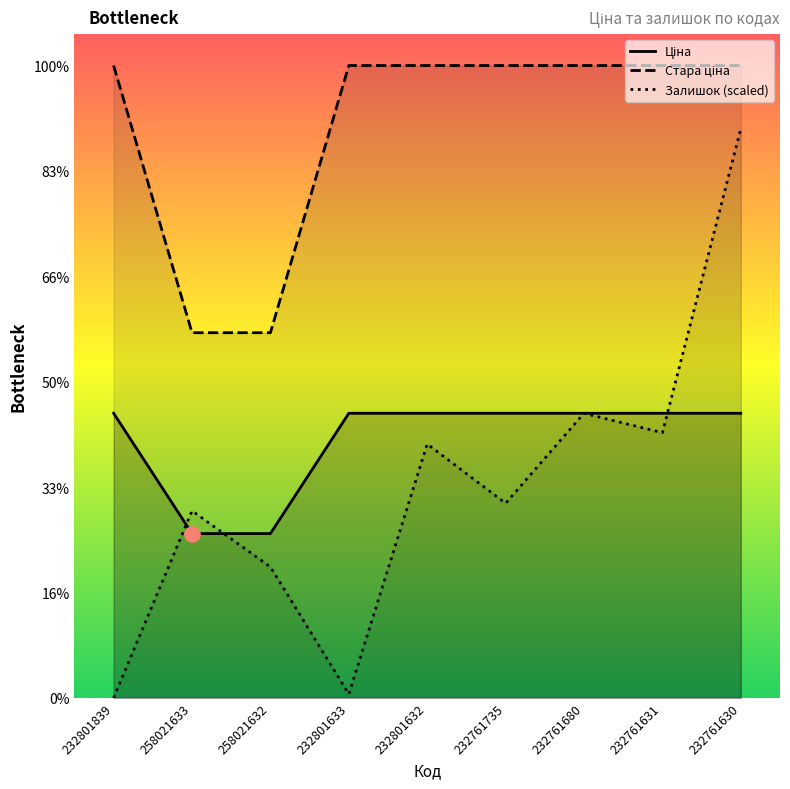

Which series contains the highest Y value?

Стара ціна